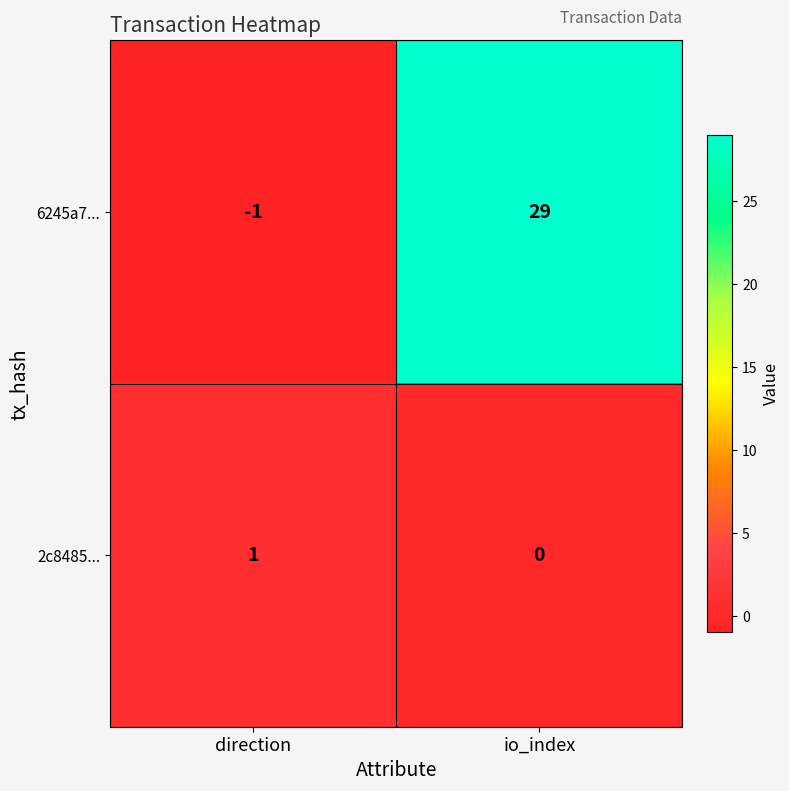

At which category is the sum across all series the highest?

io_index